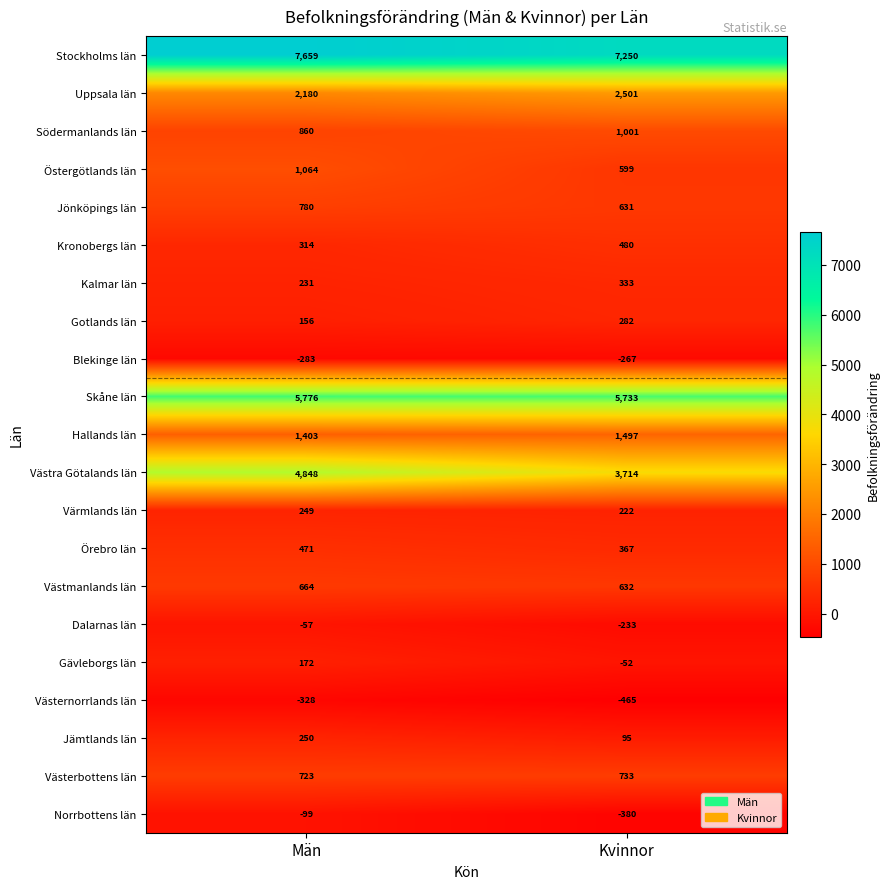

True or false: Stockholms län has a value of 7659 at Män.

True